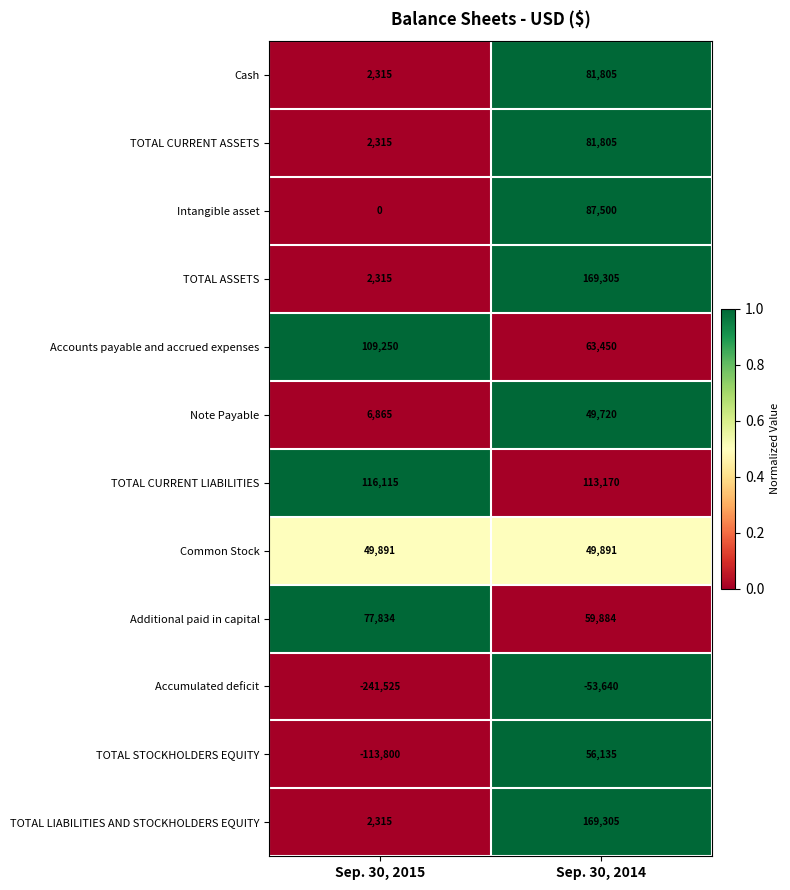

What is the spread (max minus min) of values at Sep. 30, 2014?

222945